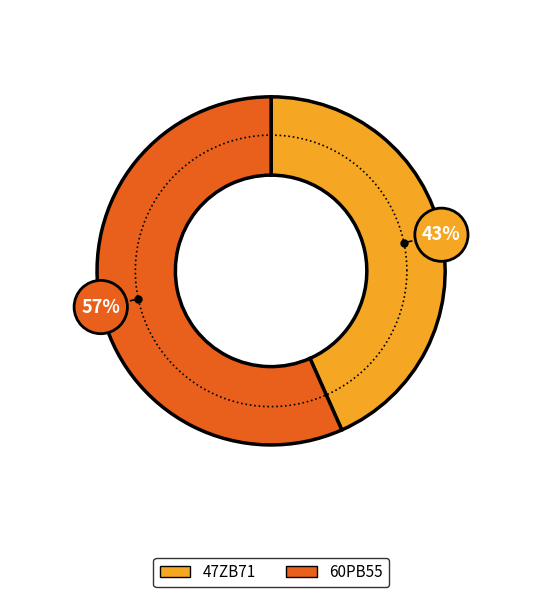

The 60PB55 slice represents 47% of the pie. True or false?

False